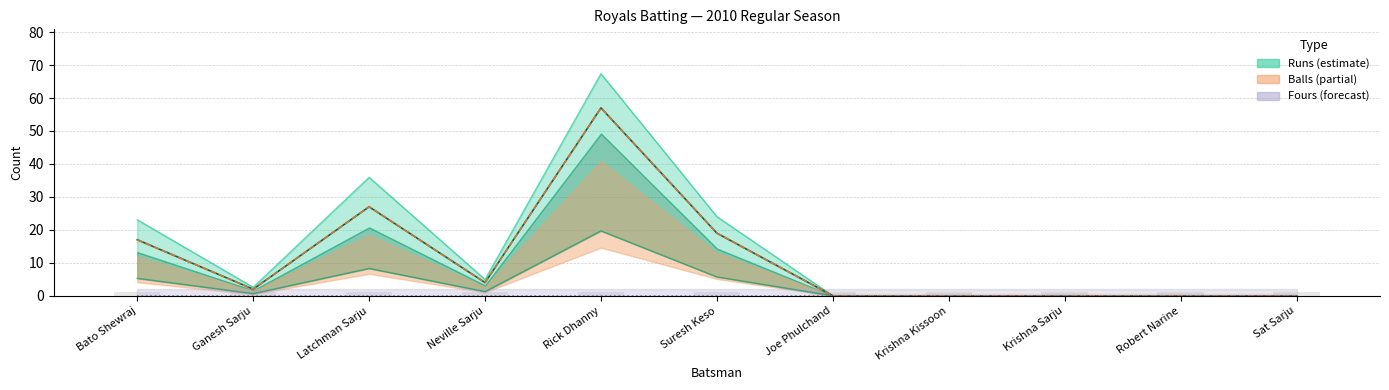

Reading left to right, list all the values displayed in this chart.

Runs: Bato Shewraj=17	Ganesh Sarju=2	Latchman Sarju=27	Neville Sarju=4	Rick Dhanny=57	Suresh Keso=19	Joe Phulchand=0	Krishna Kissoon=0	Krishna Sarju=0	Robert Narine=0	Sat Sarju=0
Balls: Bato Shewraj=17	Ganesh Sarju=2	Latchman Sarju=27	Neville Sarju=4	Rick Dhanny=57	Suresh Keso=19	Joe Phulchand=0	Krishna Kissoon=0	Krishna Sarju=0	Robert Narine=0	Sat Sarju=0
Fours: Bato Shewraj=0	Ganesh Sarju=0	Latchman Sarju=0	Neville Sarju=0	Rick Dhanny=0	Suresh Keso=0	Joe Phulchand=0	Krishna Kissoon=0	Krishna Sarju=0	Robert Narine=0	Sat Sarju=0
Sixers: Bato Shewraj=1	Ganesh Sarju=1	Latchman Sarju=1	Neville Sarju=1	Rick Dhanny=1	Suresh Keso=1	Joe Phulchand=1	Krishna Kissoon=1	Krishna Sarju=1	Robert Narine=1	Sat Sarju=1